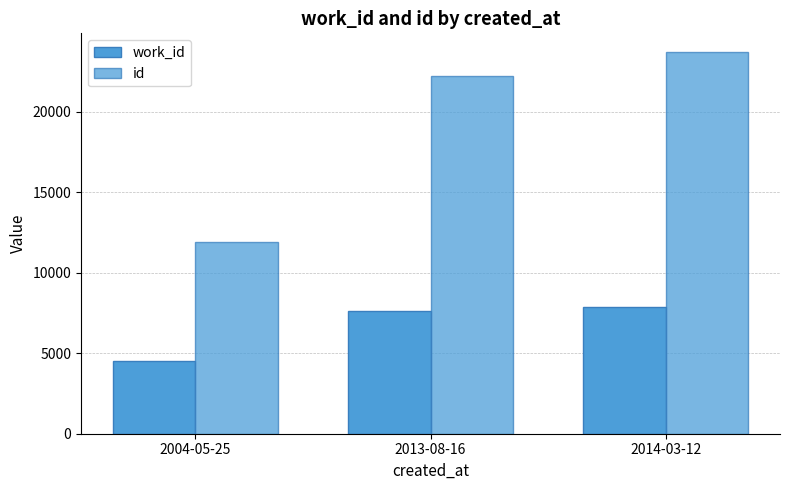

How many distinct data groups are displayed?

2